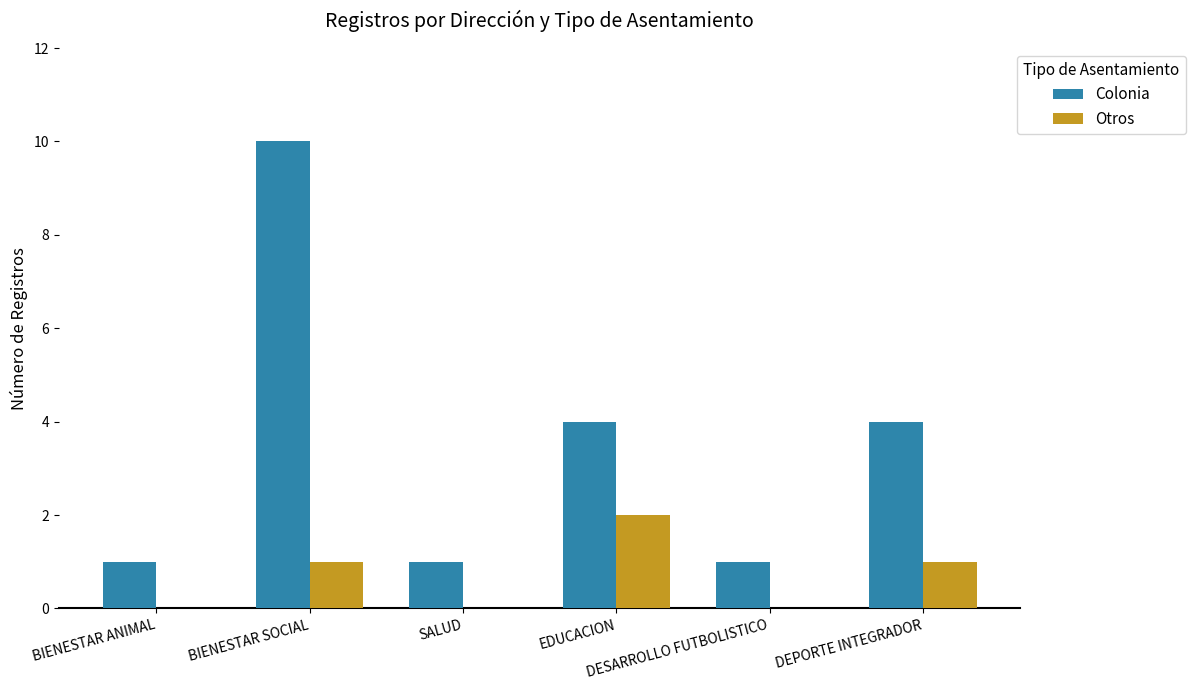

Reading left to right, list all the values displayed in this chart.

Colonia: 1	10	1	4	1	4
Otros: 0	1	0	2	0	1